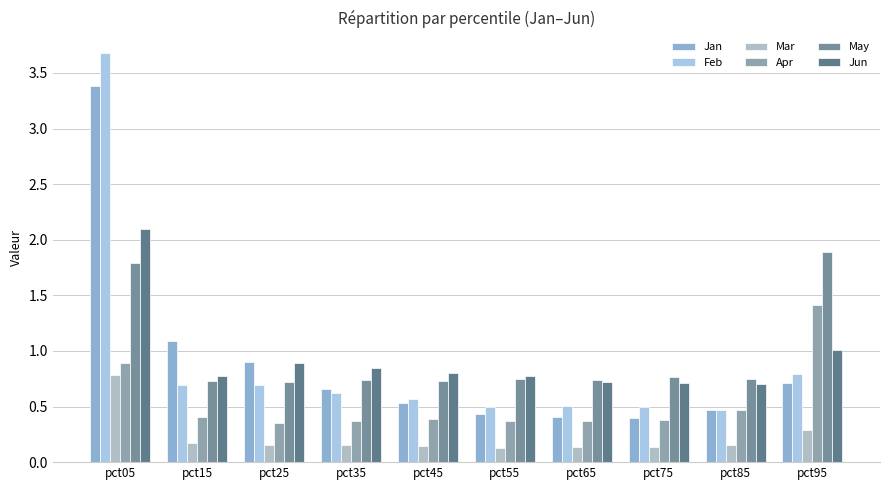

What is the smallest value displayed?

0.1